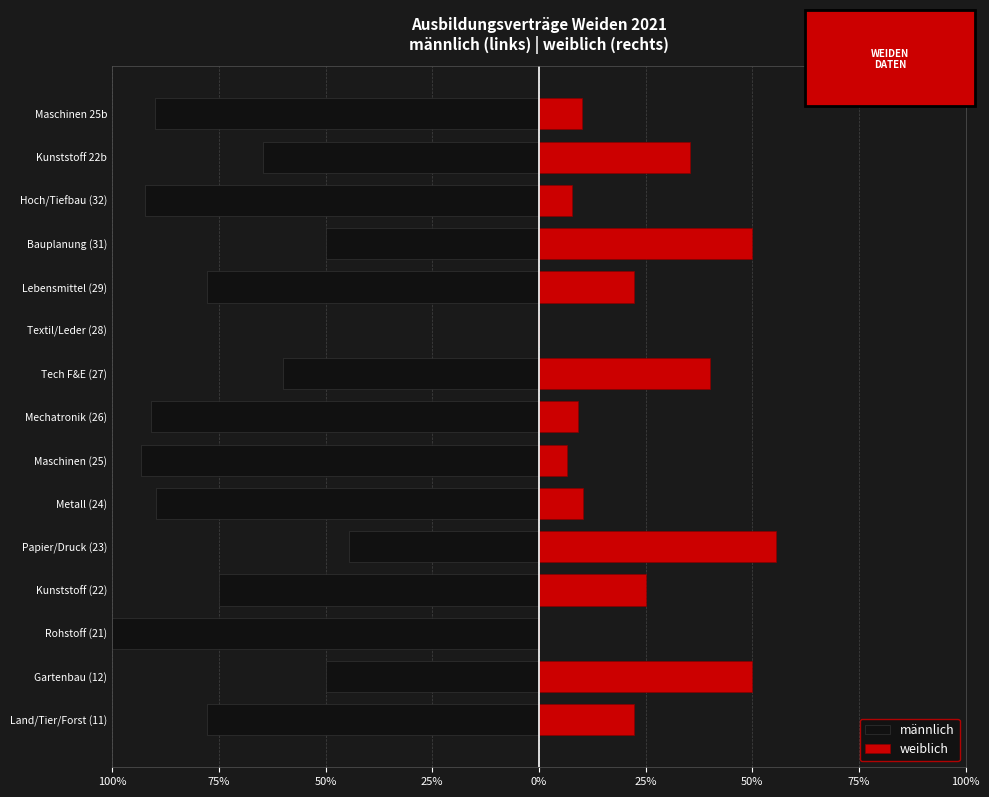

What is the difference between the highest and lowest values at Hoch/Tiefbau (32)?

100.0